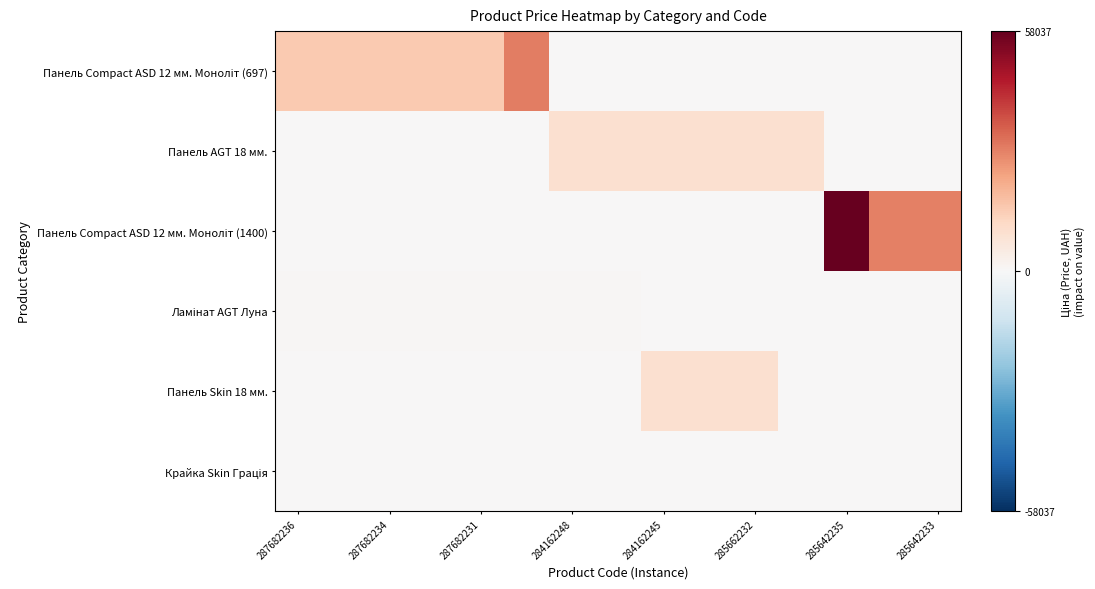

What is the greatest value displayed?

58037.0